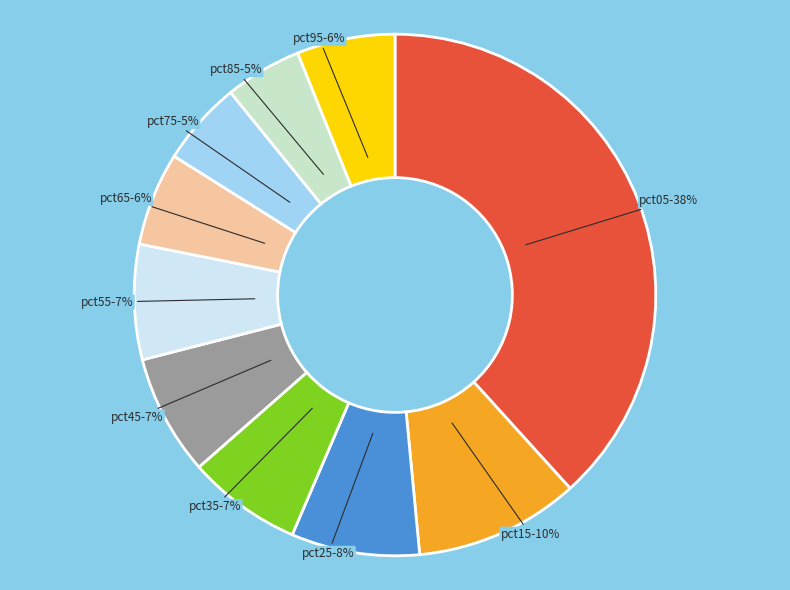

True or false: pct75 accounts for 5% of the total.

True